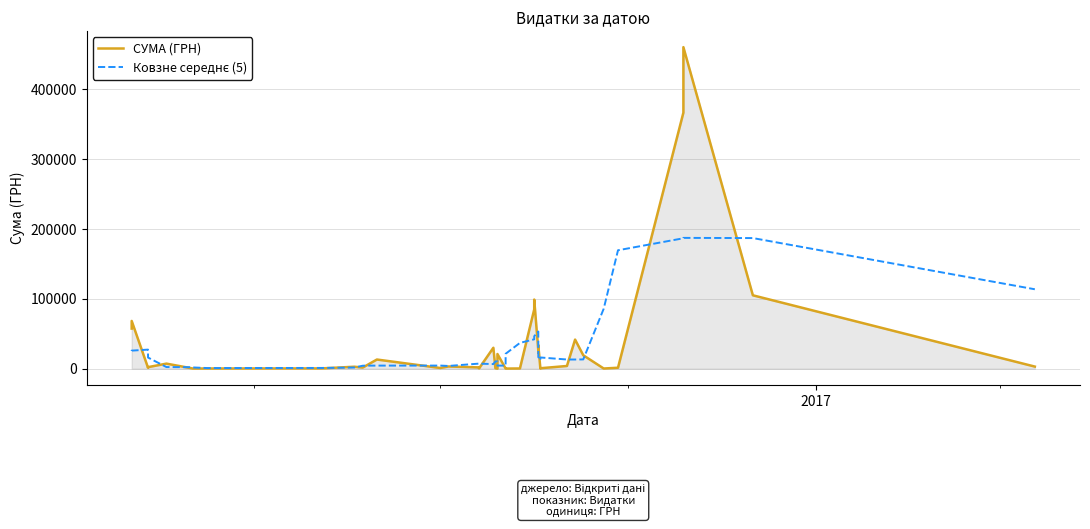

How many series are shown in this chart?

2